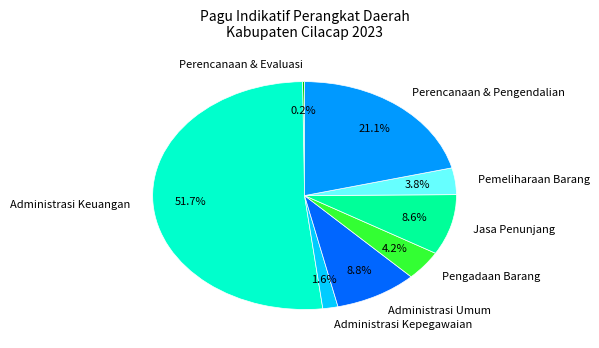

Is there any slice that represents more than half of the pie?

Yes